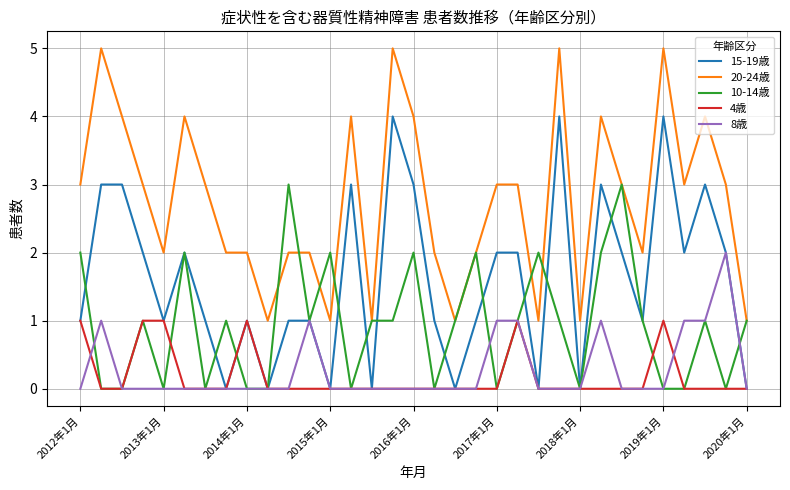

True or false: 10-14歳 has more than 0 points higher than both neighbors.

True